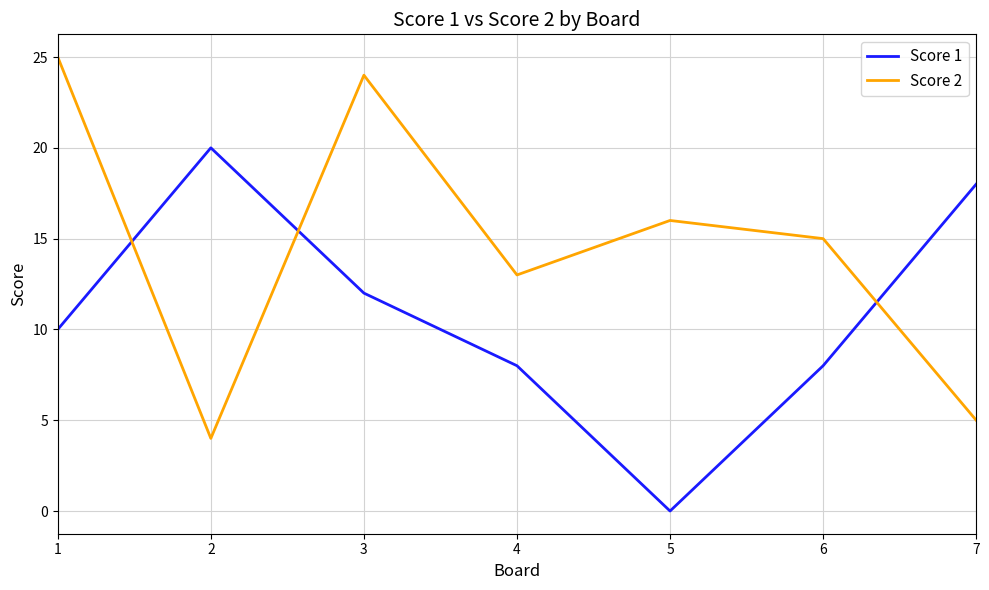

What is the average value of the Score 2 series?

15